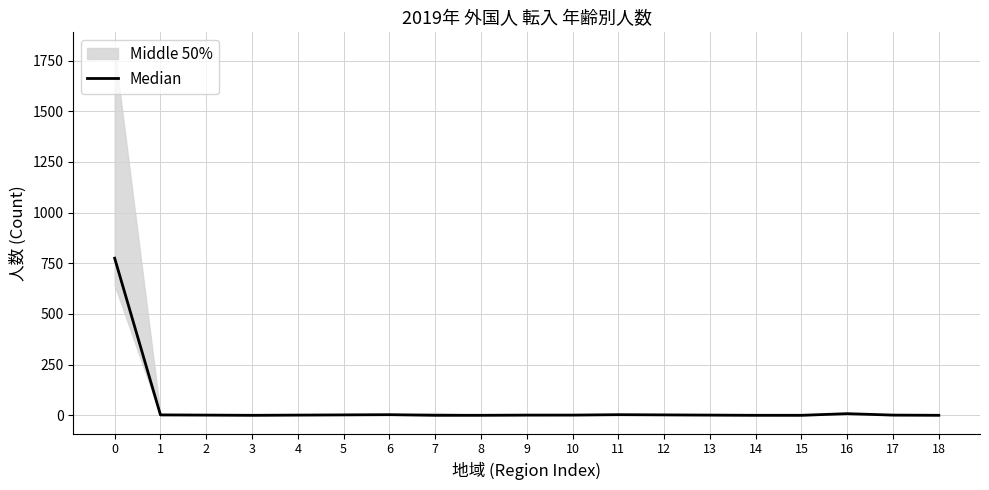

Reading right to left, extract all data points from this chart.

18=0	17=1	16=8	15=0	14=0	13=1	12=2	11=3	10=1	9=1	8=0	7=0	6=3	5=2	4=1	3=0	2=1	1=2	0=775